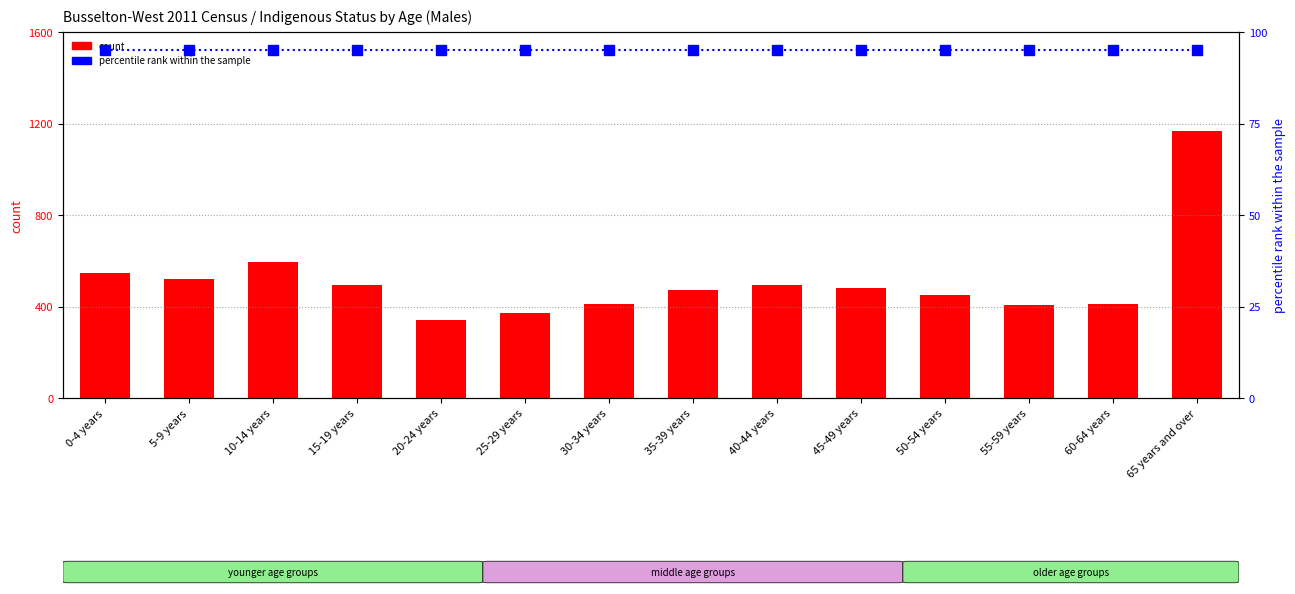

Reading left to right, extract all data points from this chart.

count: 547	522	595	494	340	370	412	472	494	481	450	405	412	1169
percentile rank within the sample: 95	95	95	95	95	95	95	95	95	95	95	95	95	95